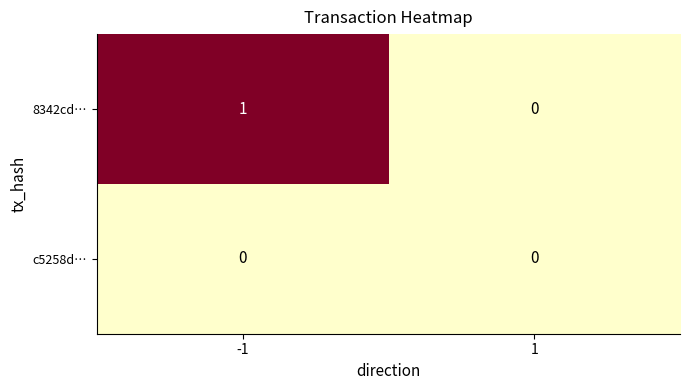

Reading right to left, what are all the values shown in this chart?

8342cd…: 0	1
c5258d…: 0	0